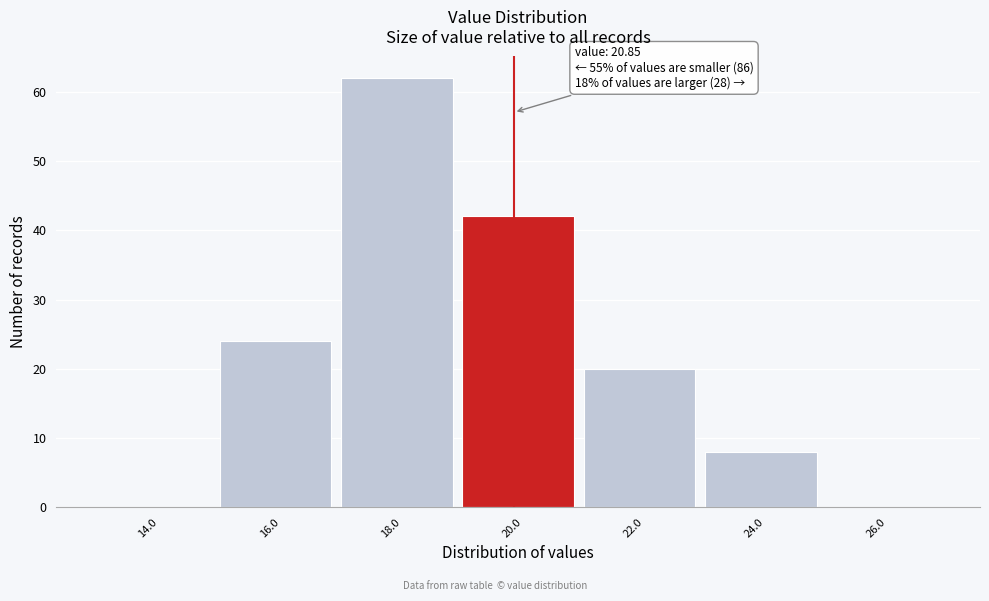

Reading left to right, extract all data points from this chart.

14.0=0	16.0=24	18.0=62	20.0=42	22.0=20	24.0=8	26.0=0